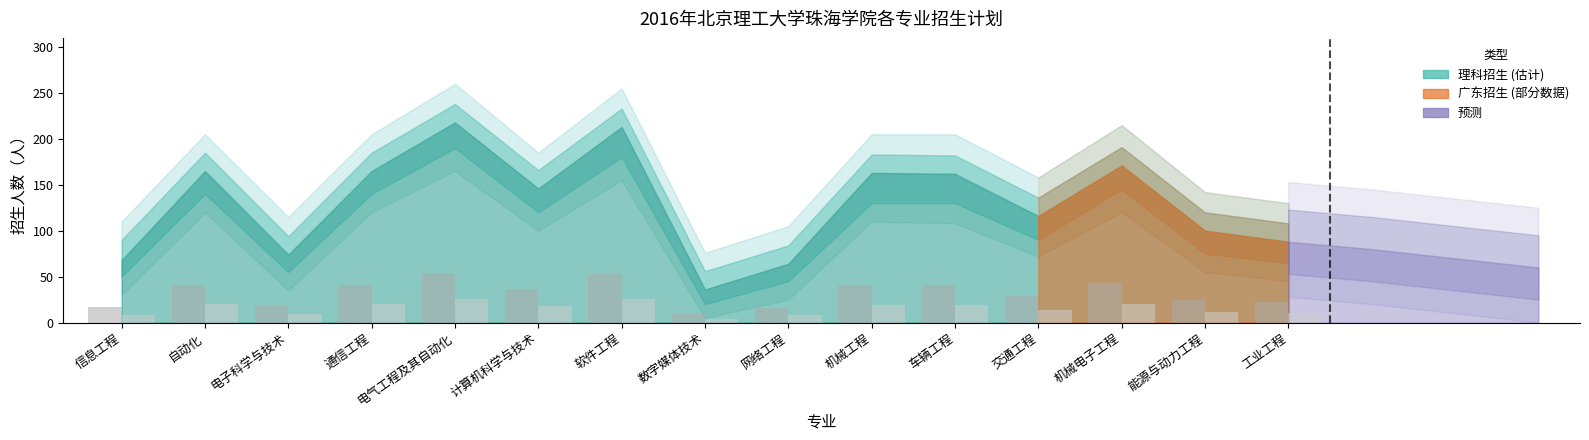

What is the spread (max minus min) of values at 机械工程?

21.2